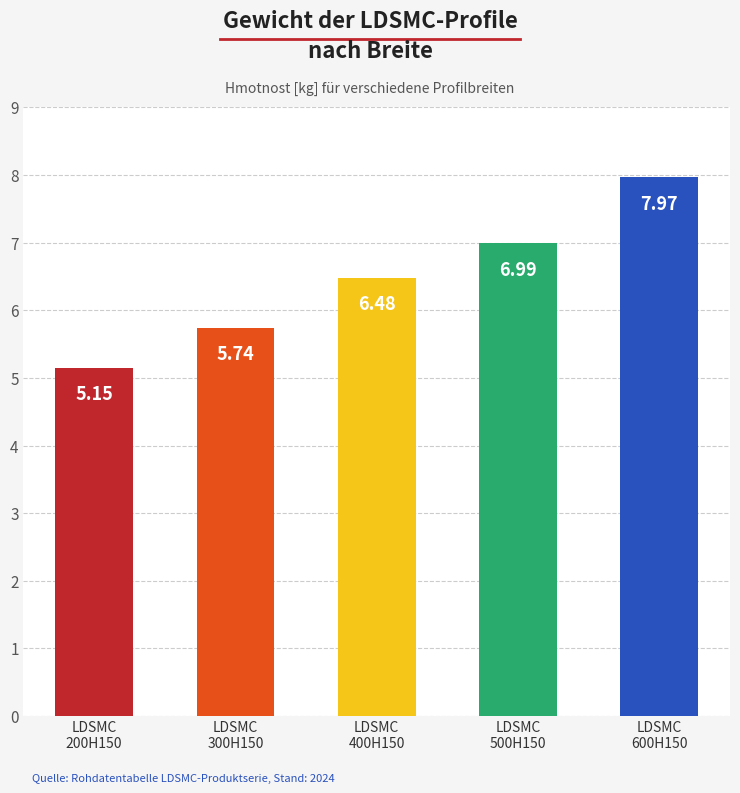

What is the label of the 4th bar from the right?

LDSMC
300H150